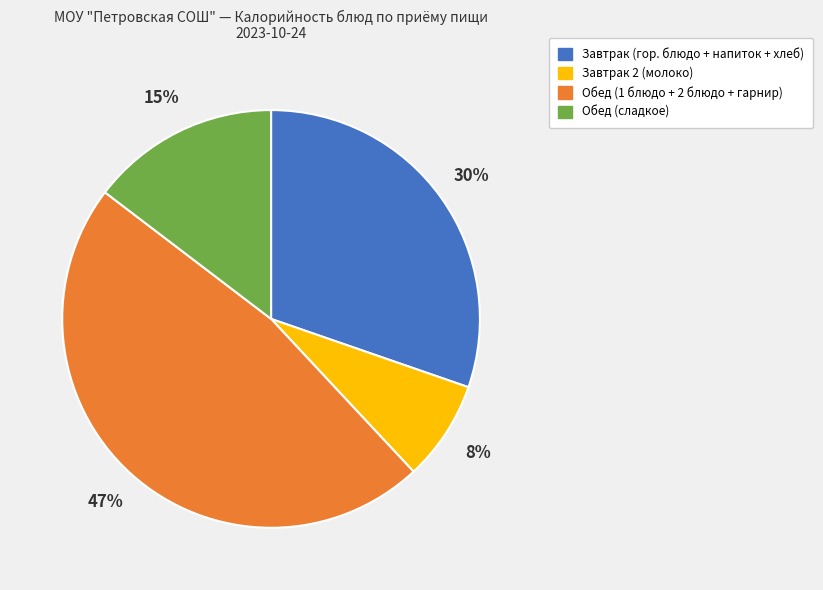

Count the number of slices in the pie.

4